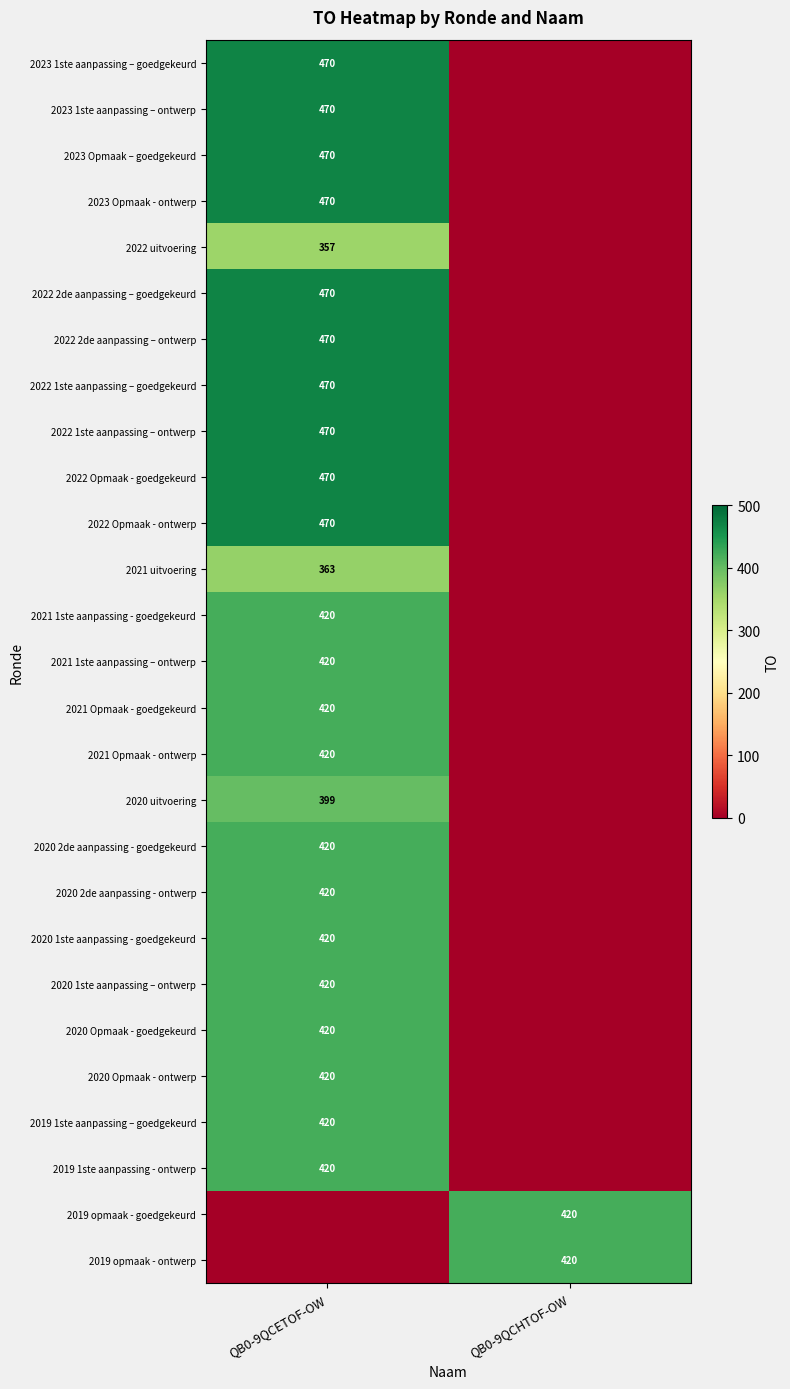

The value of 2019 1ste aanpassing - ontwerp at QB0-9QCETOF-OW is 575. True or false?

False